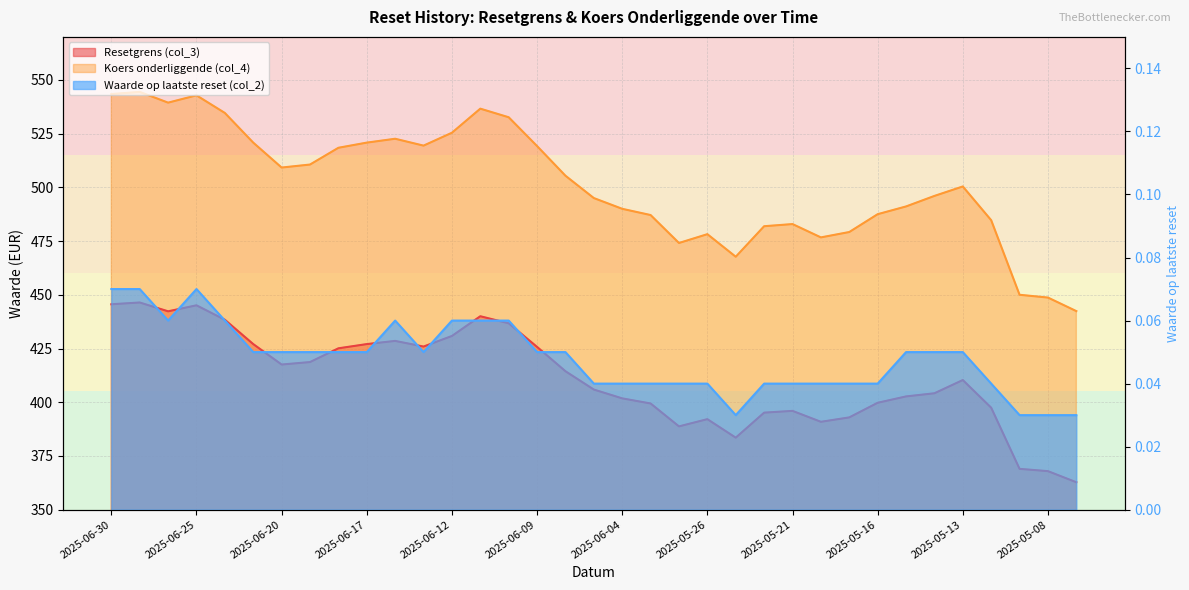

What value does the Resetgrens (col_3) series have at 2025-06-26?

442.3